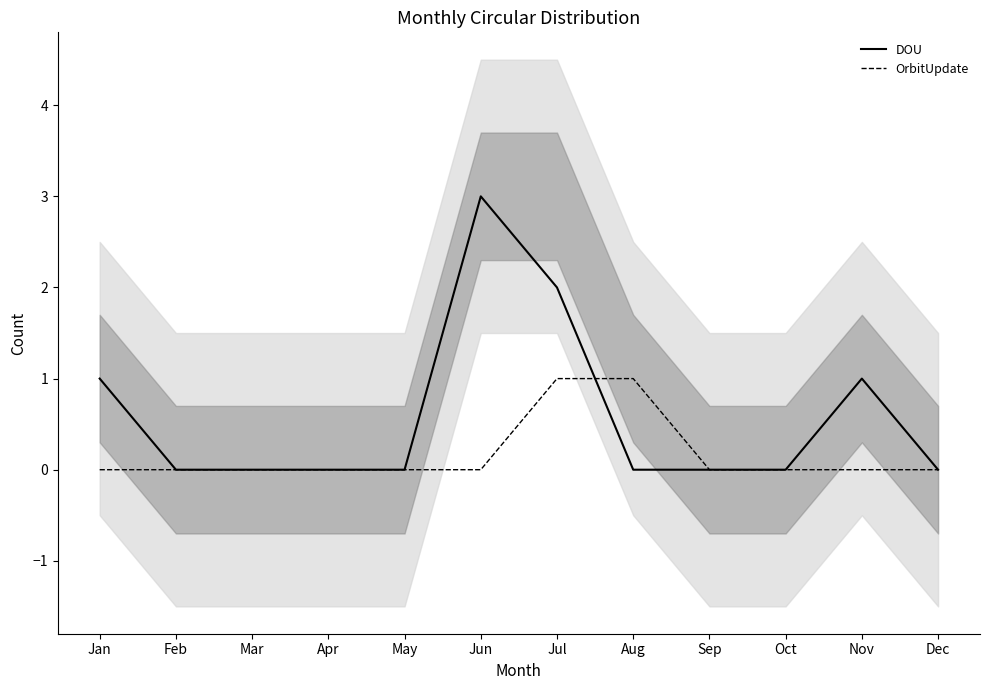

Rank the series by their average value, from highest to lowest.

DOU, OrbitUpdate